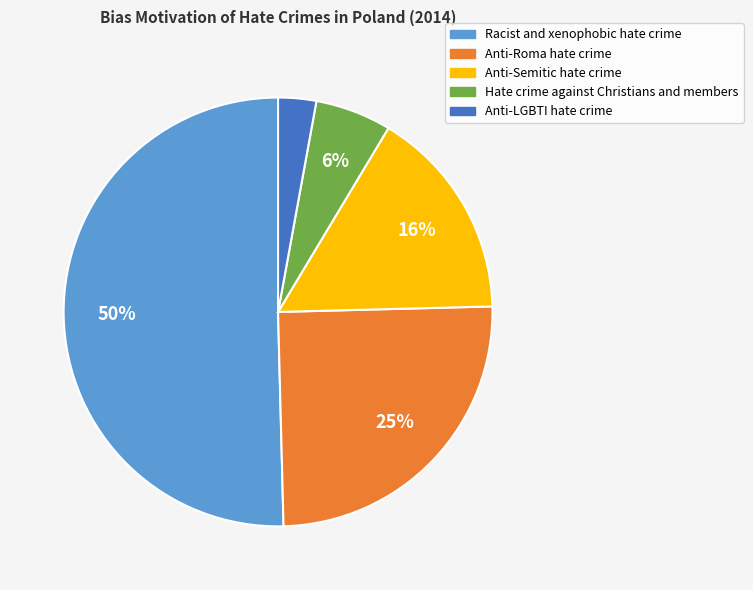

Which slice represents more than half of the pie?

Racist and xenophobic hate crime